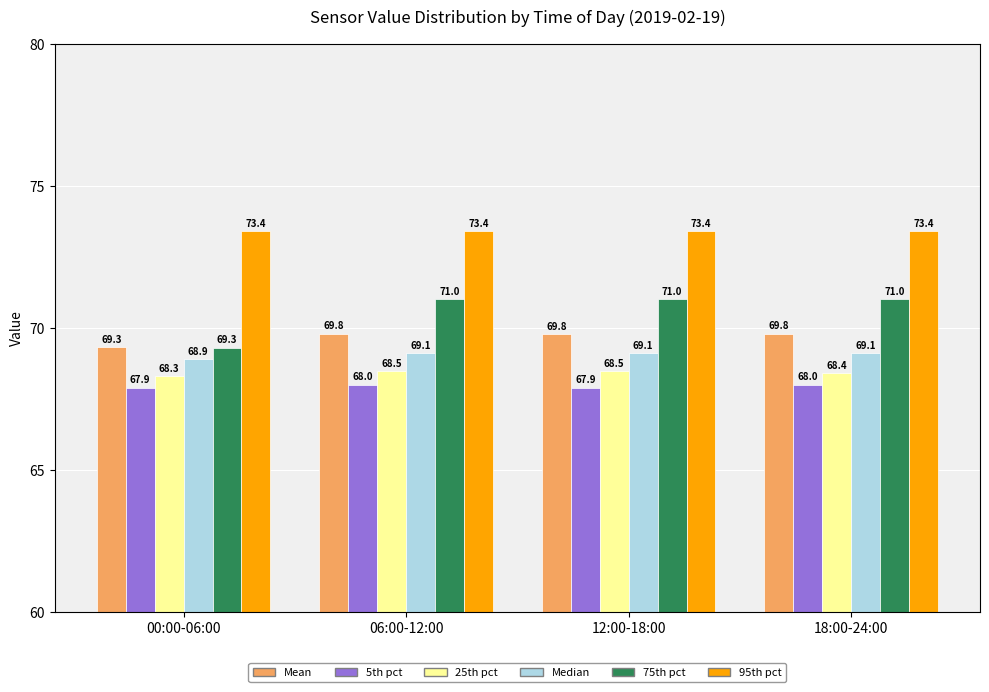

Reading left to right, extract all data points from this chart.

Mean: 69.3	69.8	69.8	69.8
5th pct: 67.9	68.0	67.9	68.0
25th pct: 68.3	68.5	68.5	68.4
Median: 68.9	69.1	69.1	69.1
75th pct: 69.3	71.0	71.0	71.0
95th pct: 73.4	73.4	73.4	73.4